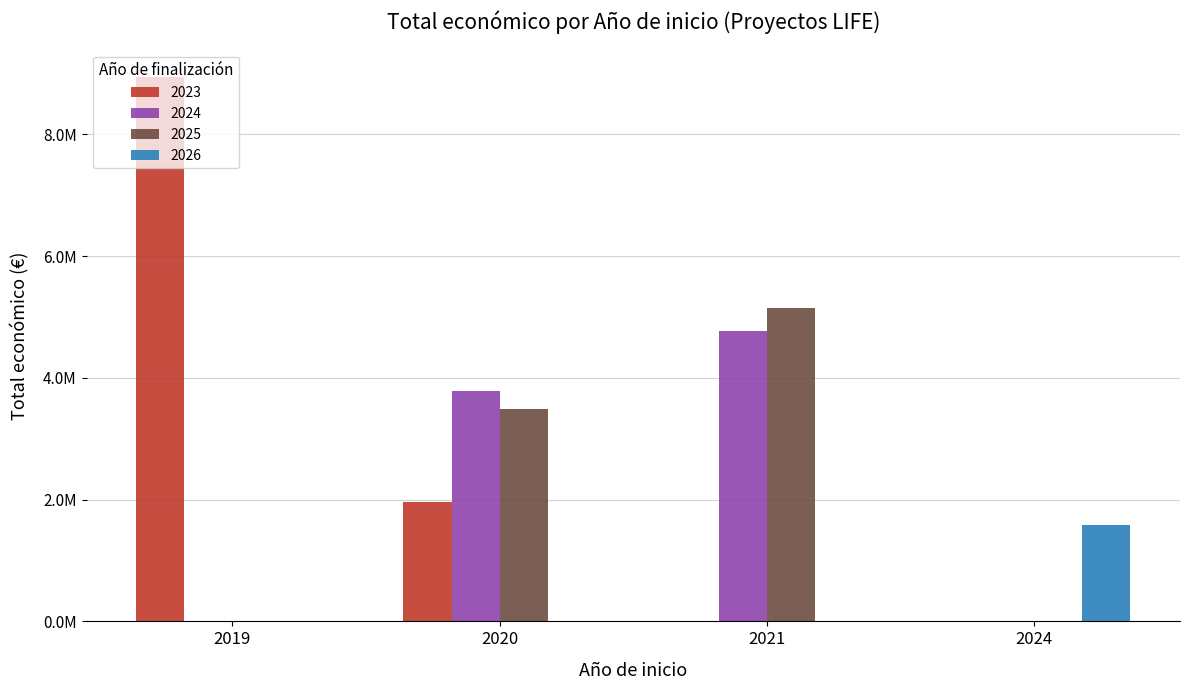

What are all the series names shown in the legend?

2023, 2024, 2025, 2026